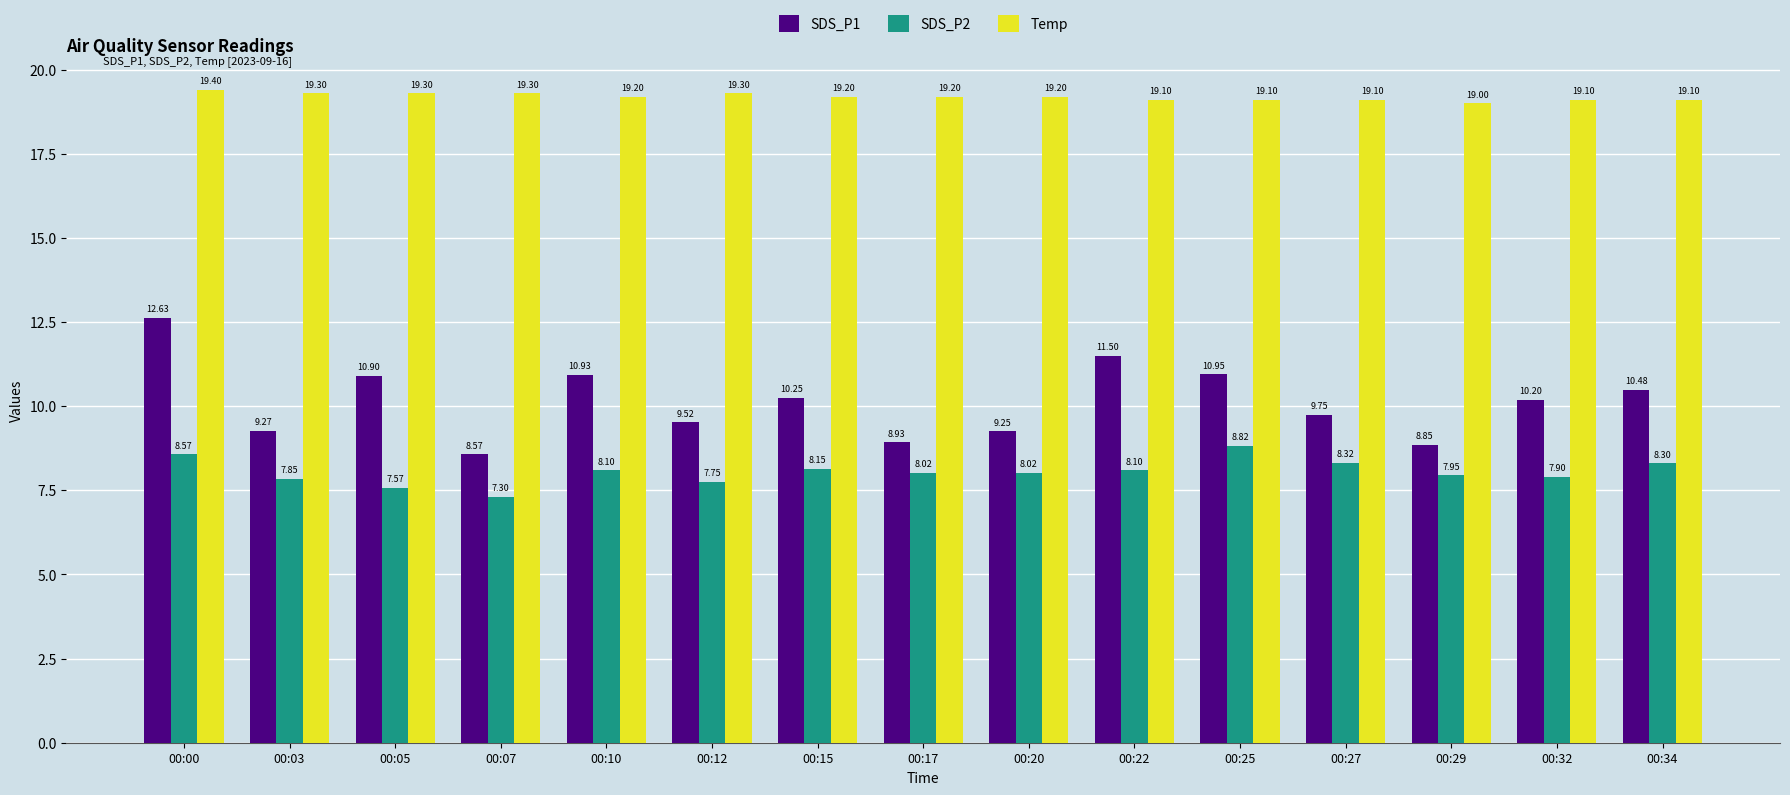

How many data points in SDS_P1 are less than 10?

7